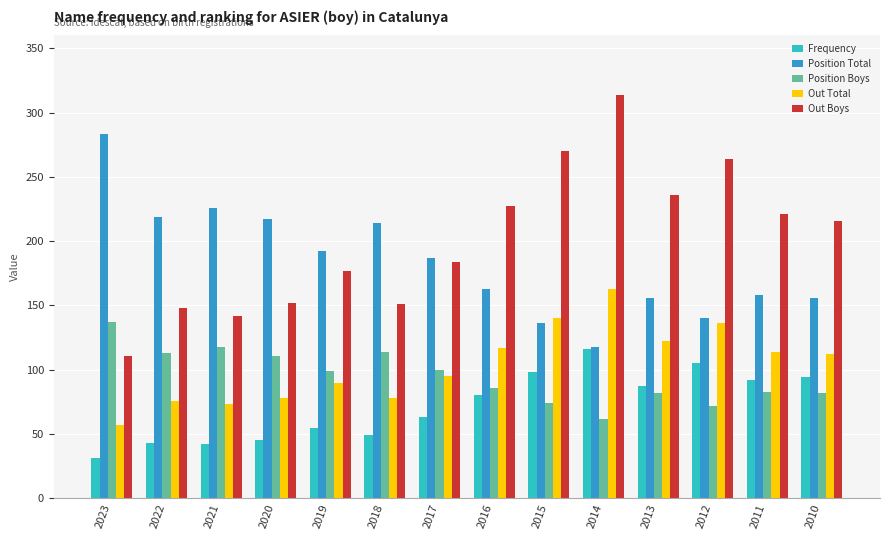

What is the difference between the maximum and minimum values in the Frequency series?

85